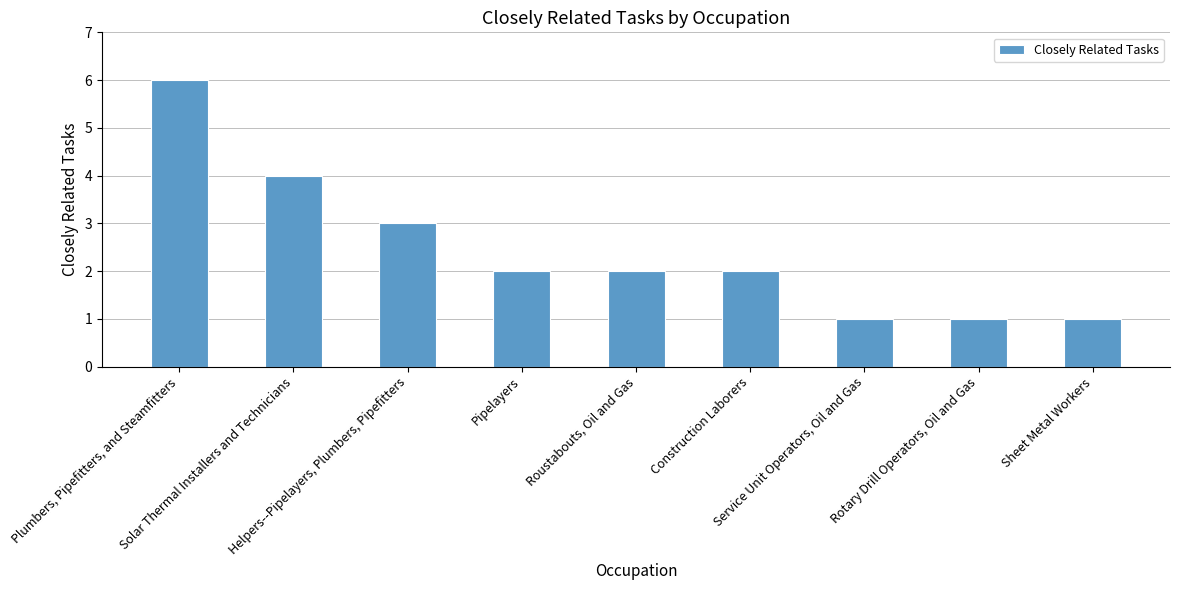

What is the greatest value displayed?

6